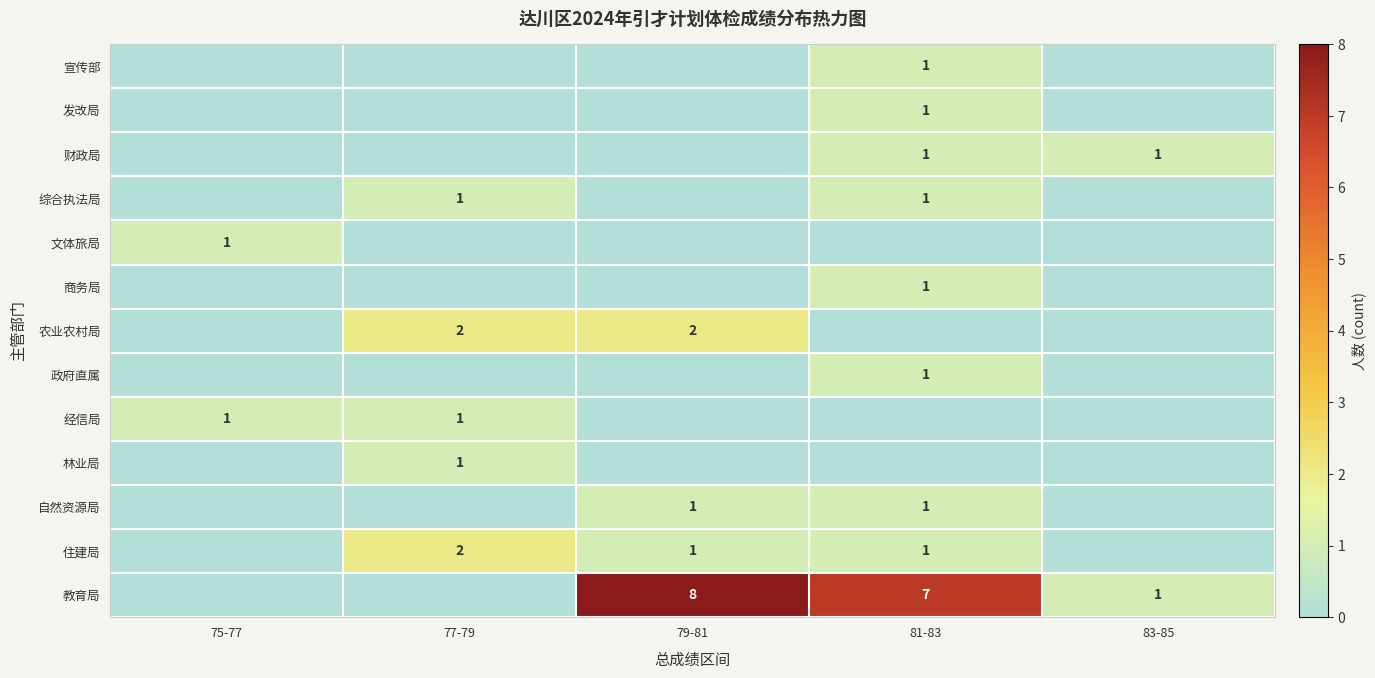

What is the total value across all series at 77-79?

7